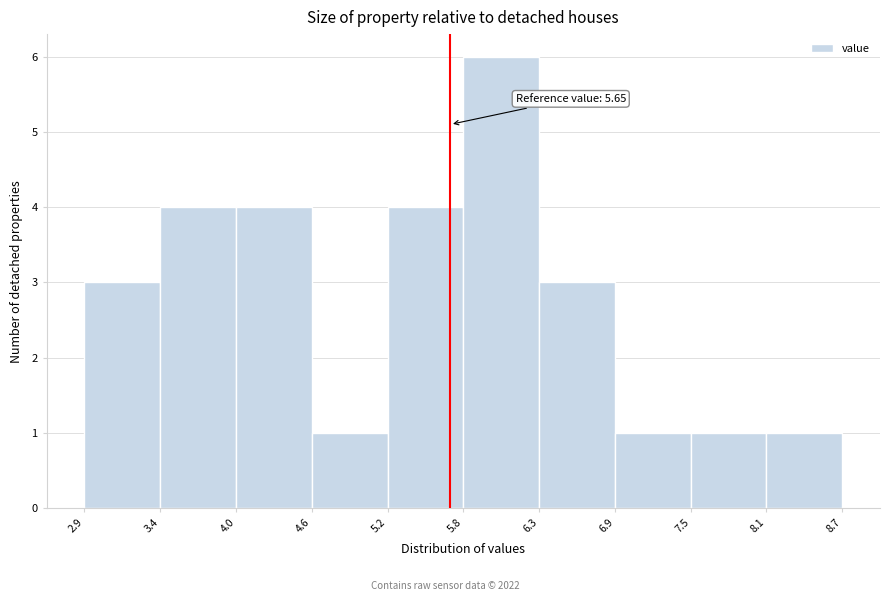

Which range on the x-axis has the tallest bar?

5.8 to 6.3